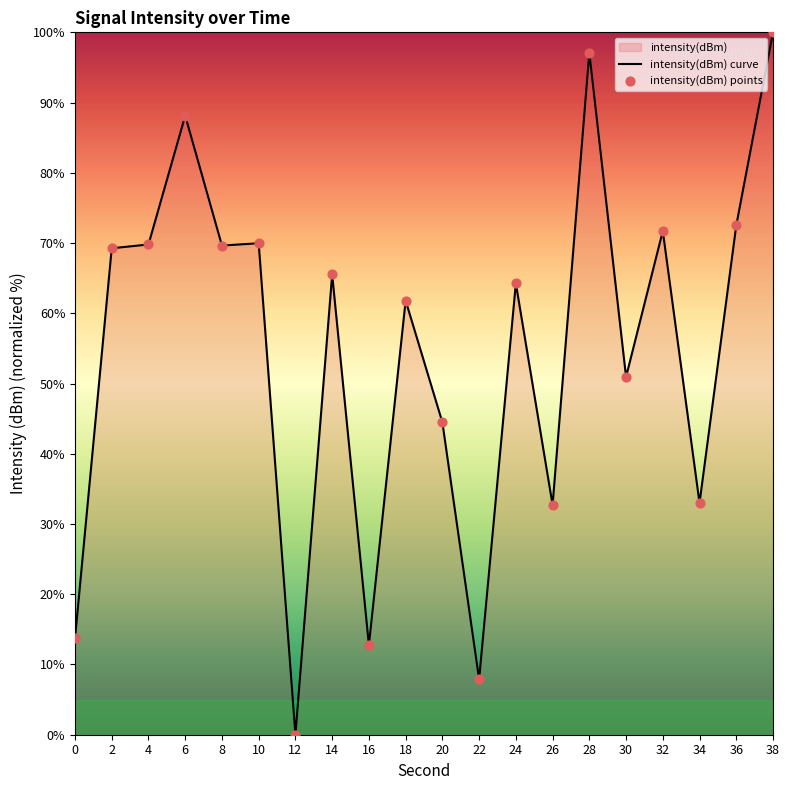

Which series has the largest total across all categories?

intensity(dBm) curve